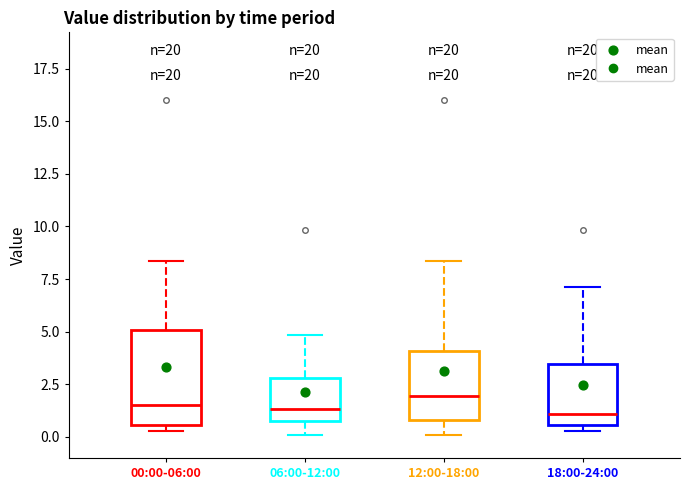

Reading left to right, transcribe this box plot: for each box, give where its median line is, the range the box spans, and where its two whiskers end, as read against the y-axis. The values are not printed on the chart, so give them approximately, as read against the axis.

00:00-06:00: median 1.5, box 0.5 to 5.0, whiskers 0.5 (just below the box's lower edge) to 8.5
06:00-12:00: median 1.5, box 1.0 to 3.0, whiskers 0.0 to 5.0
12:00-18:00: median 2.0, box 1.0 to 4.0, whiskers 0.0 to 8.5
18:00-24:00: median 1.0, box 0.5 to 3.5, whiskers 0.5 (just below the box's lower edge) to 7.0